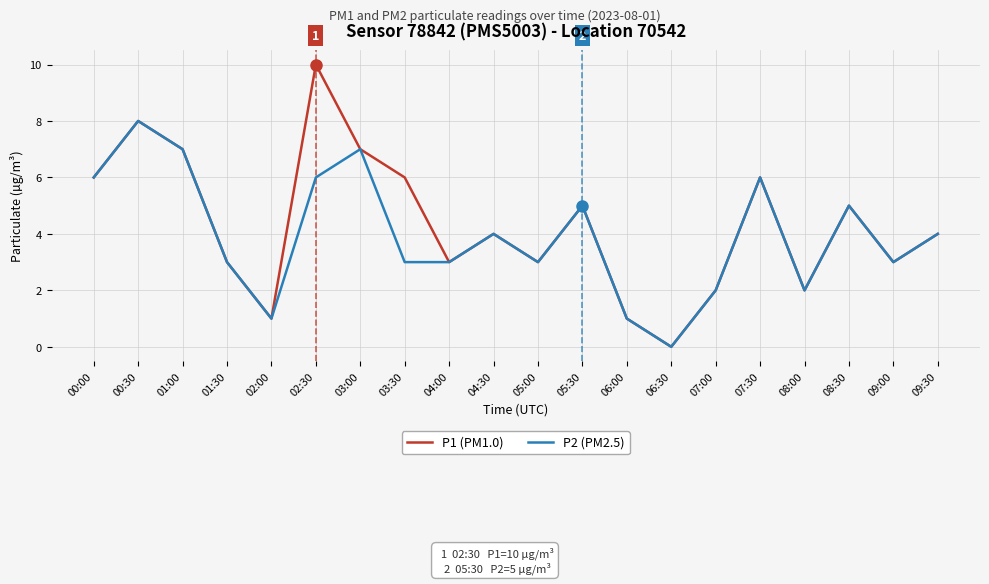

Is the value of P2 (PM2.5) at 04:30 greater than the value of P1 (PM1.0) at 07:00?

Yes